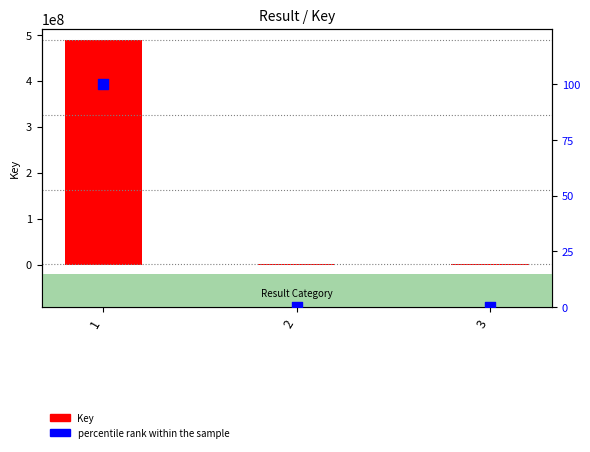

At which category is the sum across all series the highest?

1